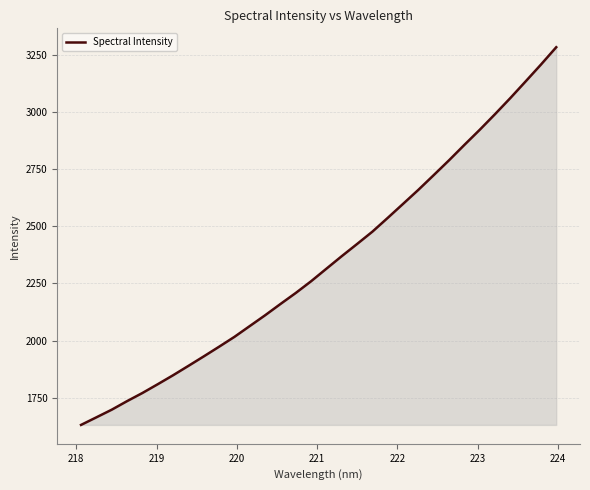

What is the difference between the maximum and minimum values?

1649.8